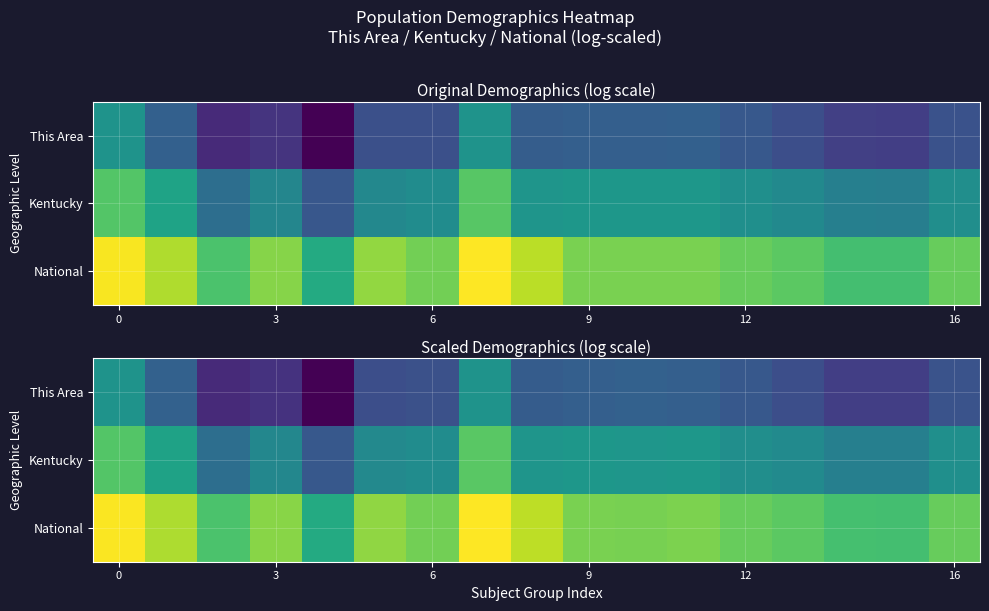

What is the maximum value shown in the chart?

18.4